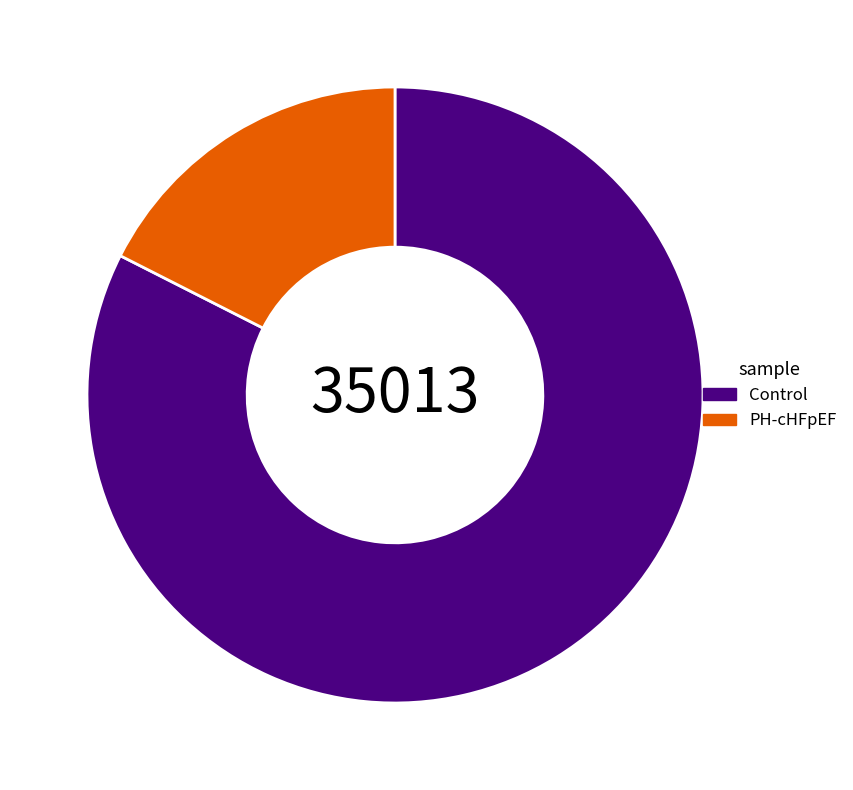

What is the largest slice in the pie chart?

Control